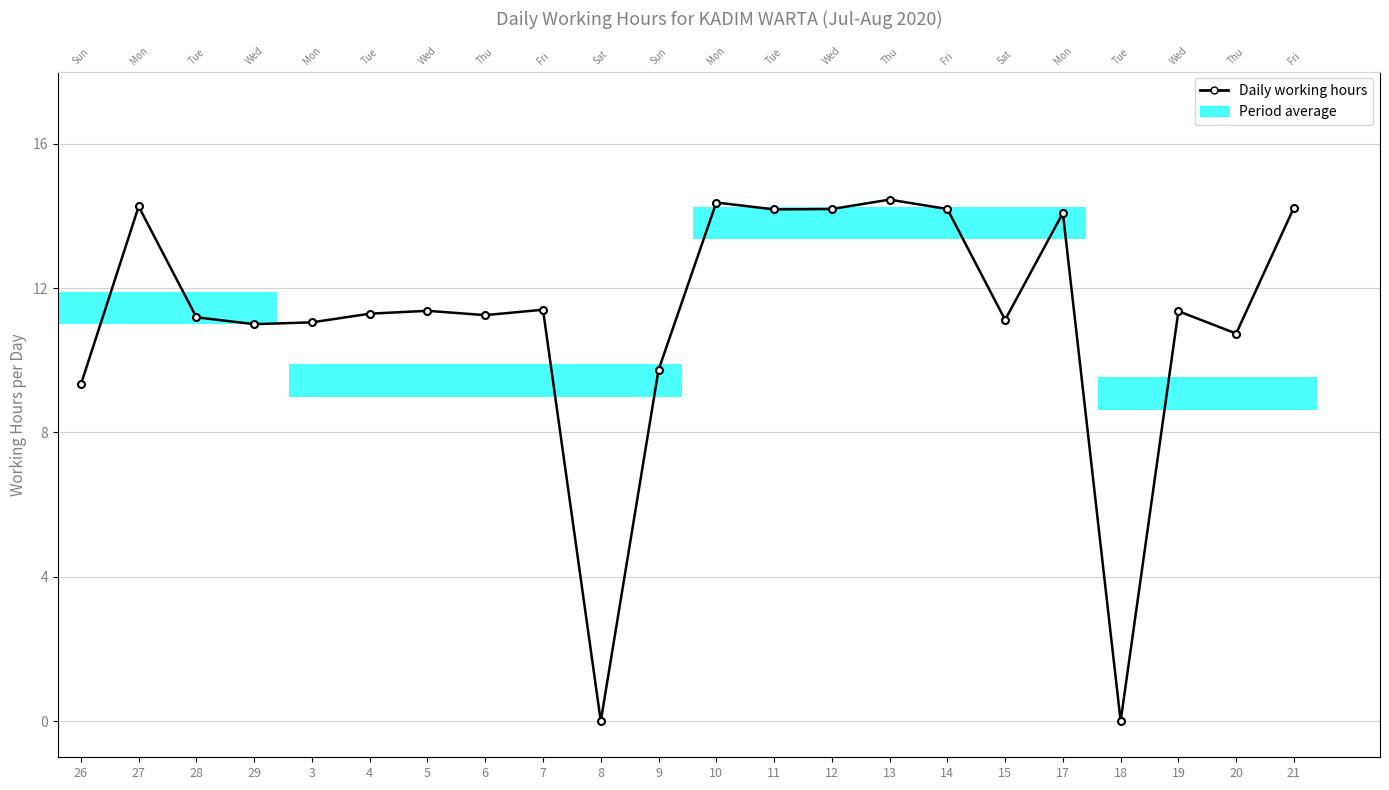

What is the ratio of the value at 3 to the value at 10?

0.8